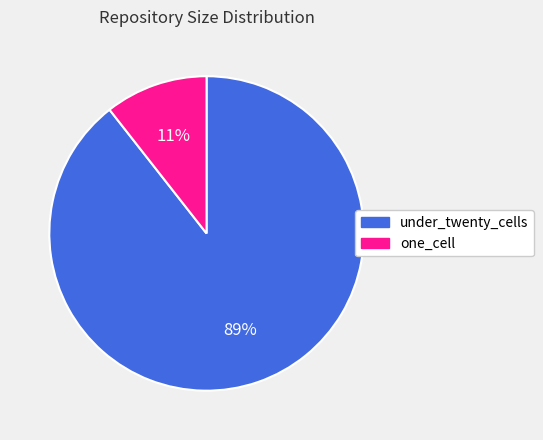

Combined, do one_cell and under_twenty_cells account for over 50%?

Yes